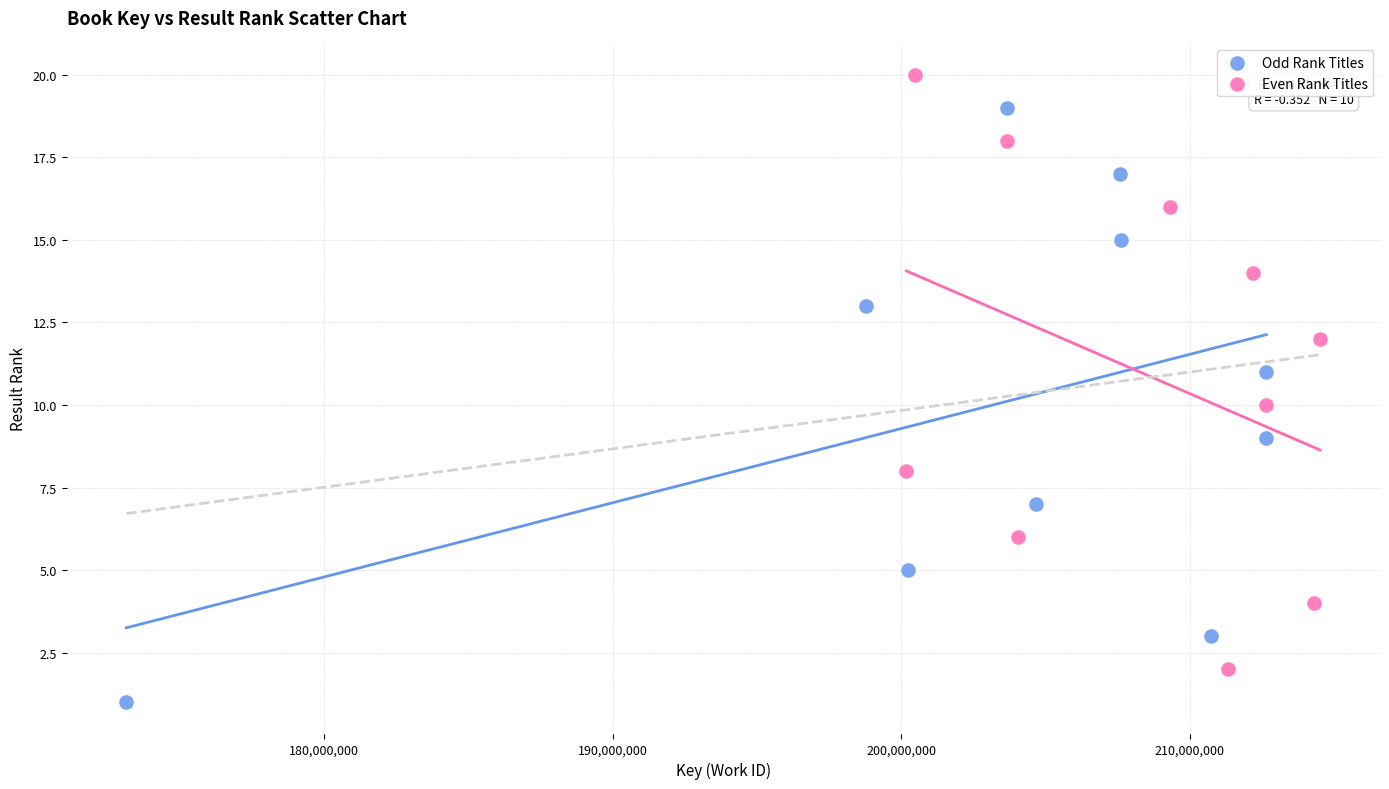

Which series contains the highest Y value?

Even Rank Titles